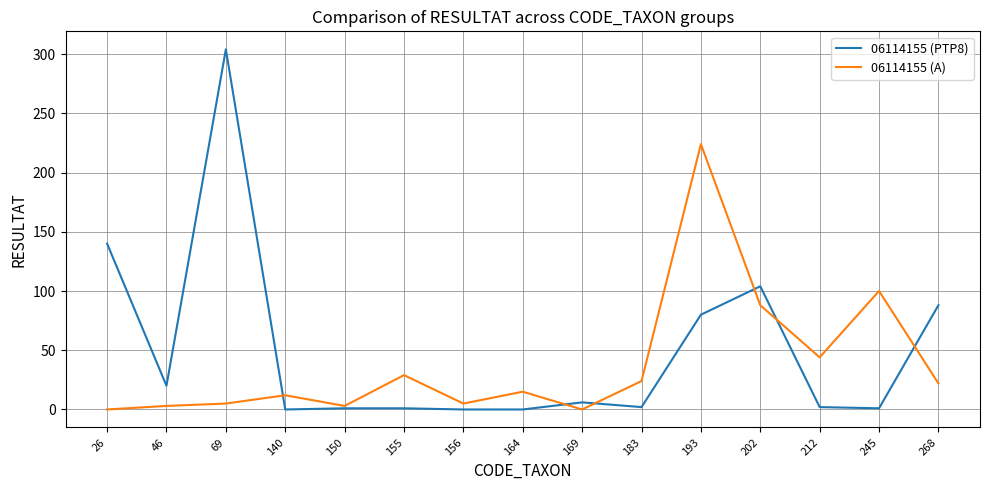

At 140, list the series in order from smallest to largest.

06114155 (PTP8), 06114155 (A)